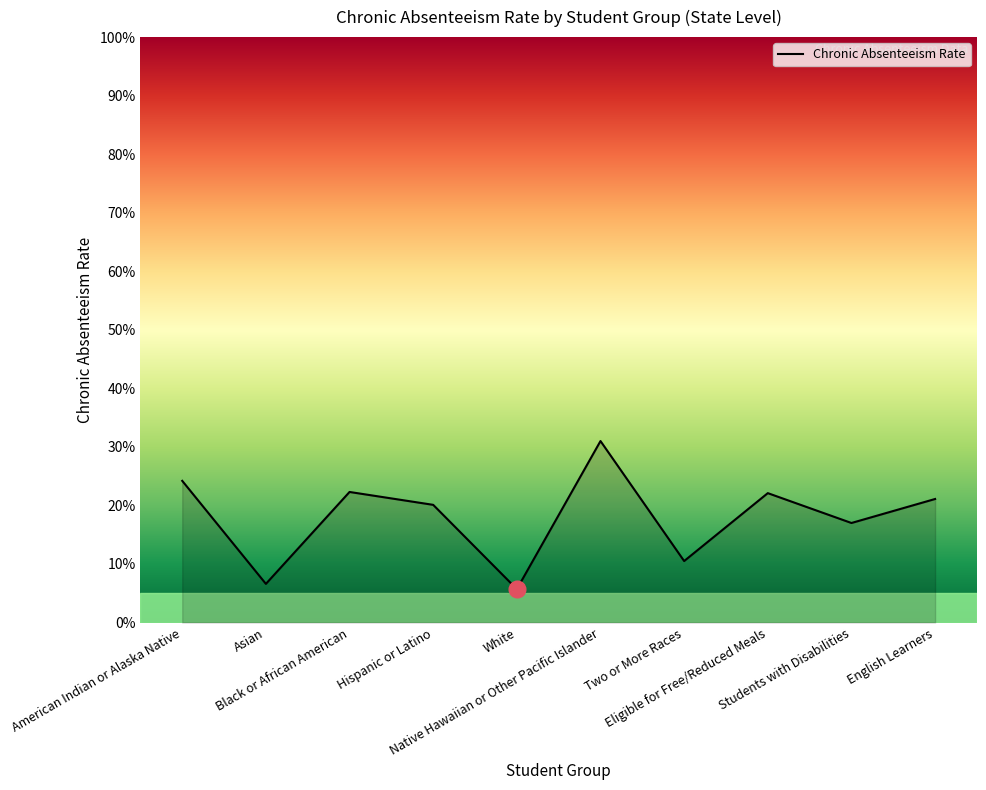

The chart shows a value of 0.1 at Two or More Races. True or false?

False